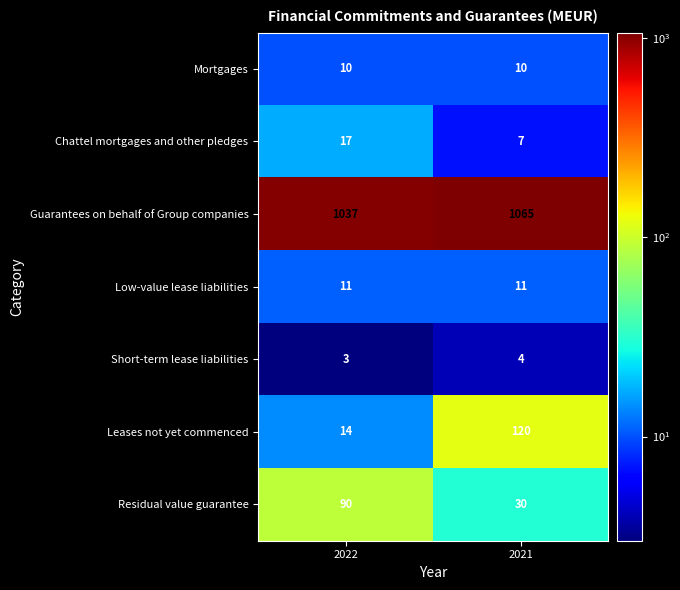

What is the greatest value displayed?

1065